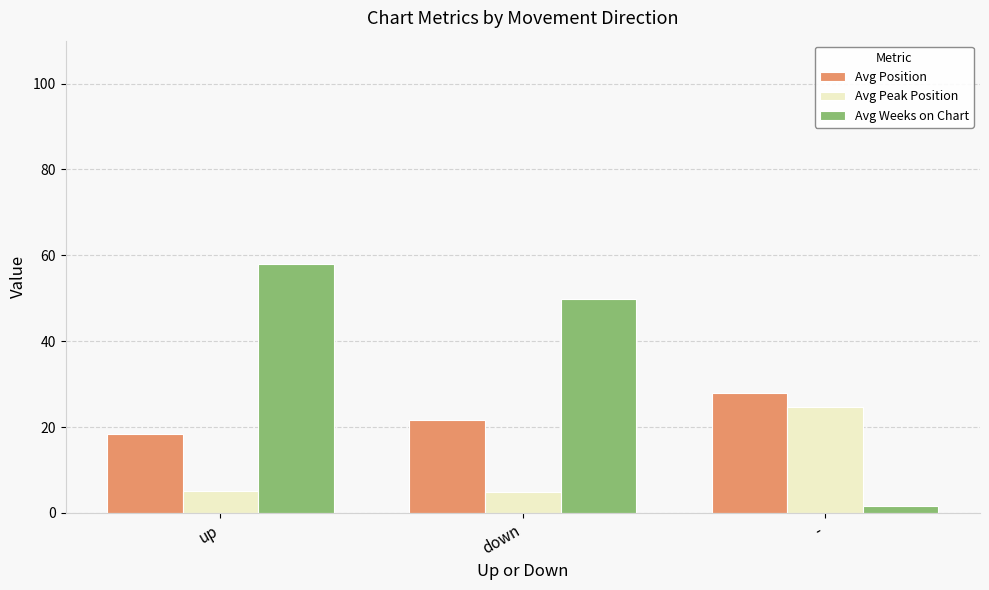

Is it true that Avg Weeks on Chart equals 49.7 at down?

True